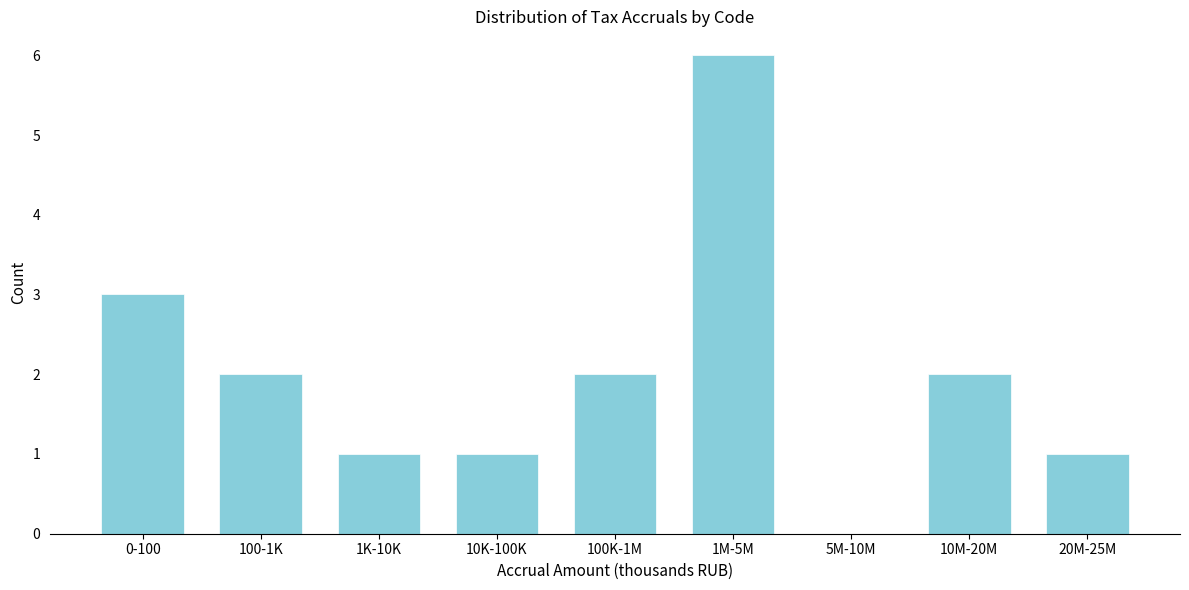

Reading right to left, what are all the values shown in this chart?

20M-25M=1	10M-20M=2	5M-10M=0	1M-5M=6	100K-1M=2	10K-100K=1	1K-10K=1	100-1K=2	0-100=3